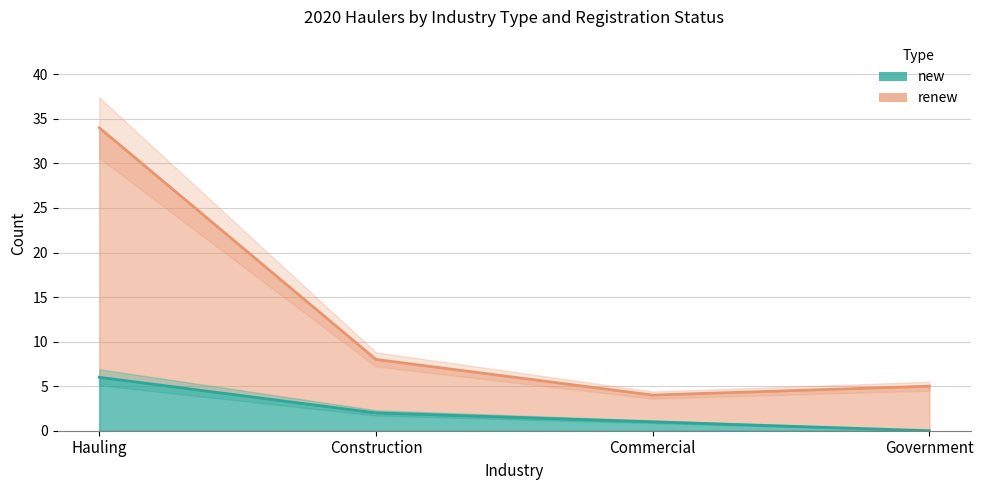

Read the new value at Commercial.

1